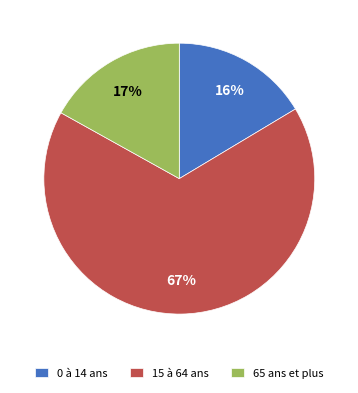

Rank the categories by value from lowest to highest.

0 à 14 ans, 65 ans et plus, 15 à 64 ans